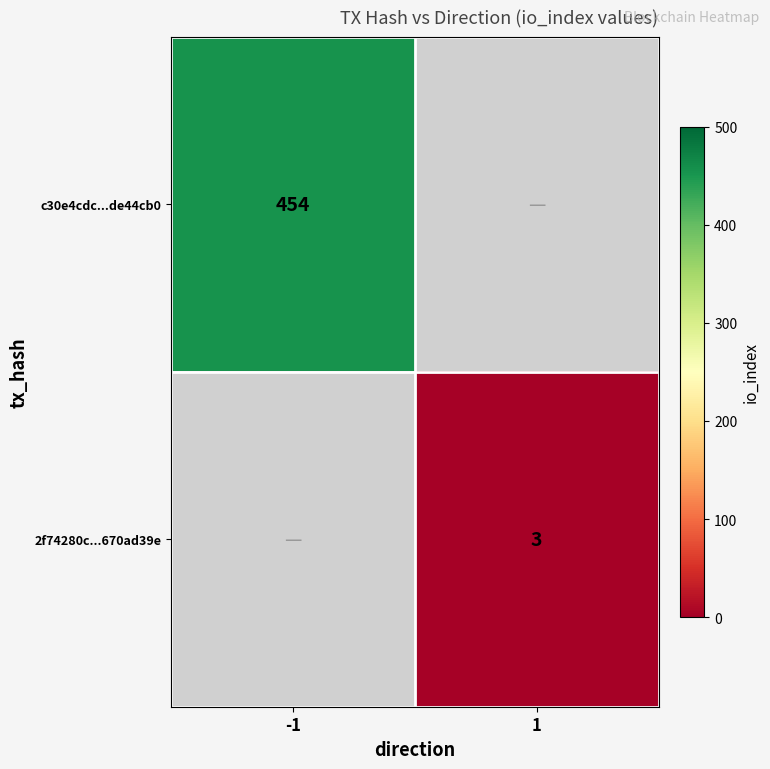

The value of c30e4cdc...de44cb0 at -1 is 454. True or false?

True